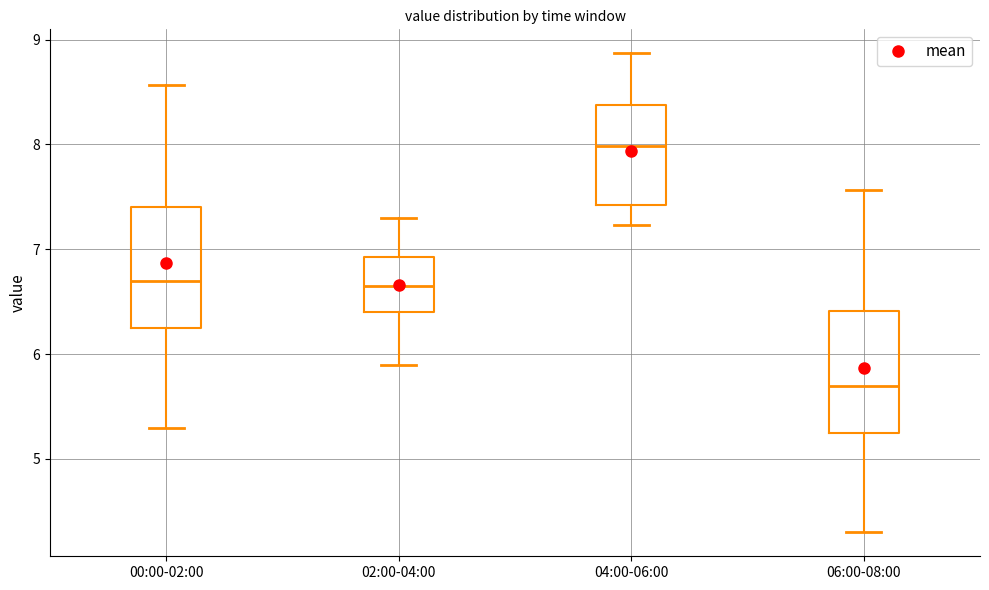

Which box's median line is the lowest?

06:00-08:00